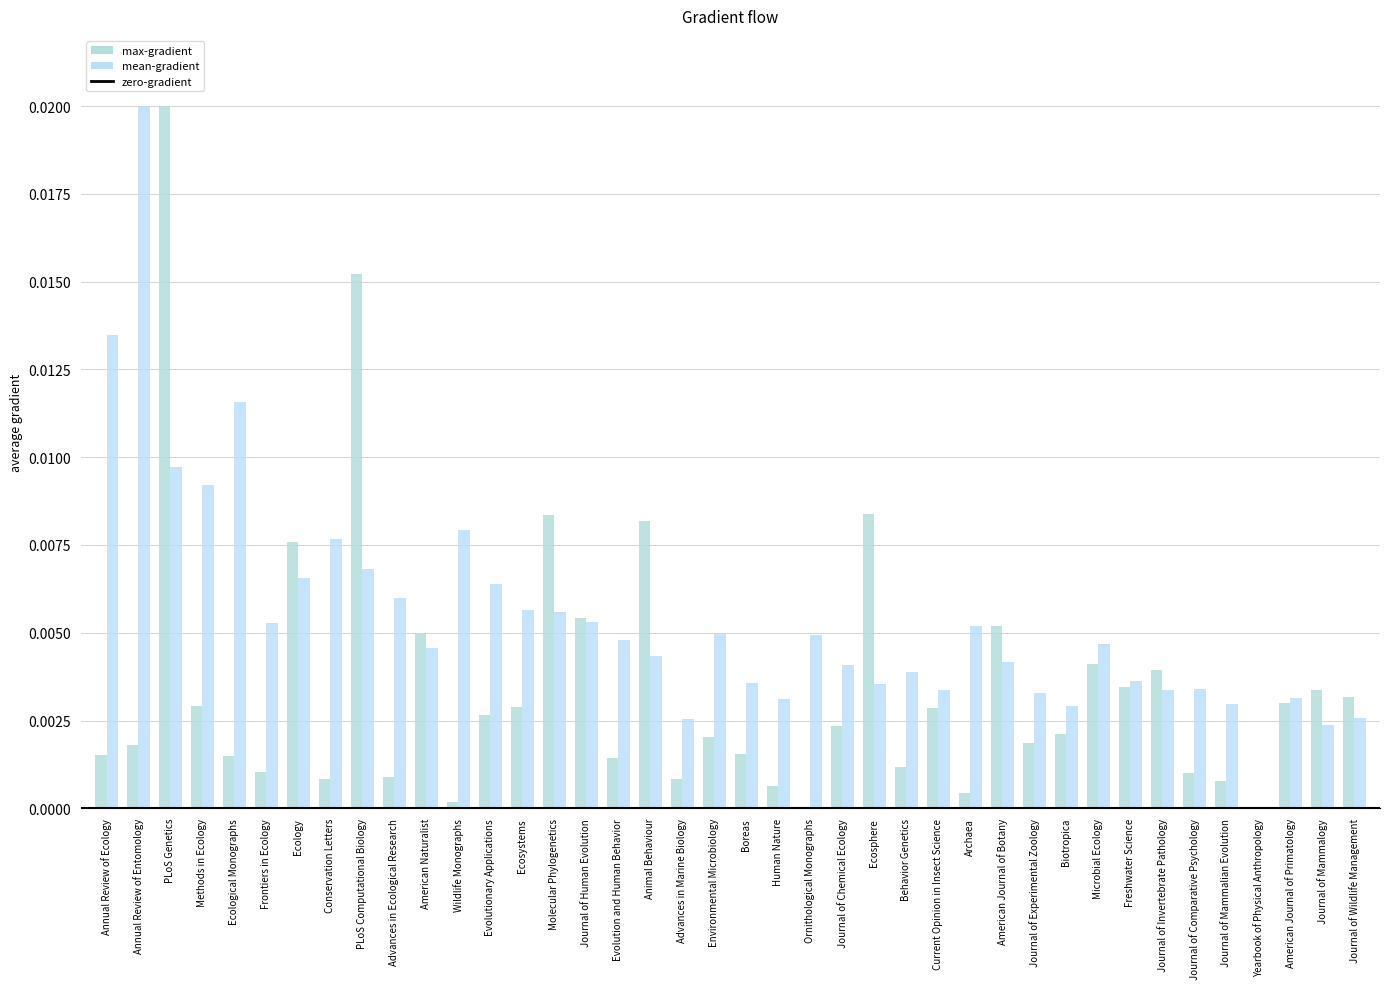

The value of max-gradient at Annual Review of Entomology is 0.0. True or false?

True